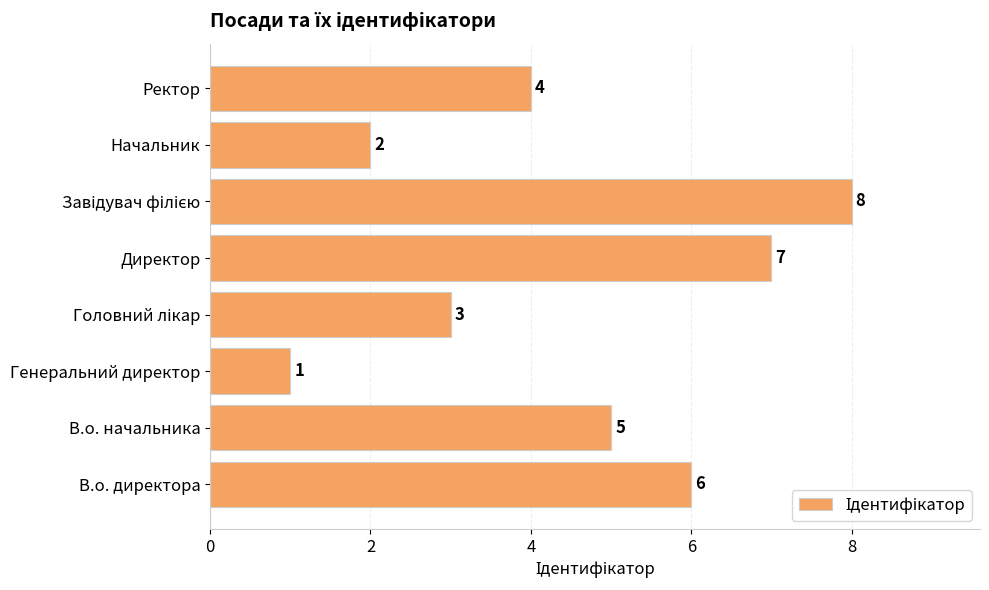

At which label is the value closest to 4?

Ректор